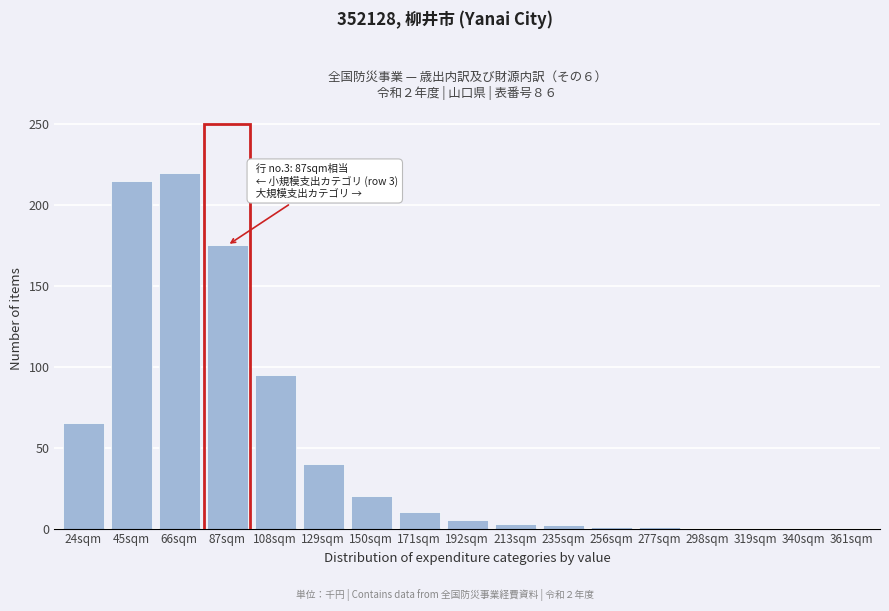

Which has a higher value, 66sqm or 319sqm?

66sqm